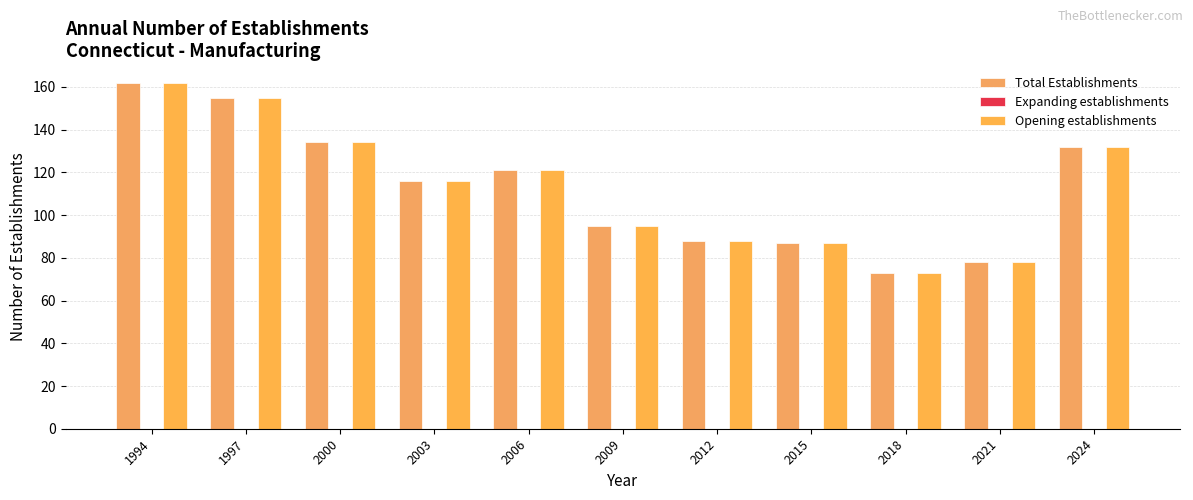

The value of Opening establishments at 2018 is 73. True or false?

True